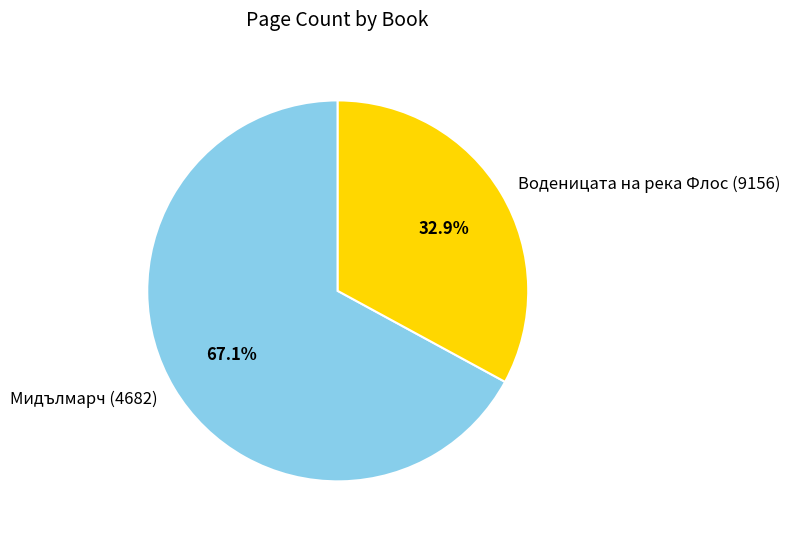

To the nearest percent, what is the difference between the Мидълмарч (4682) and Воденицата на река Флос (9156) slice percentages?

34%